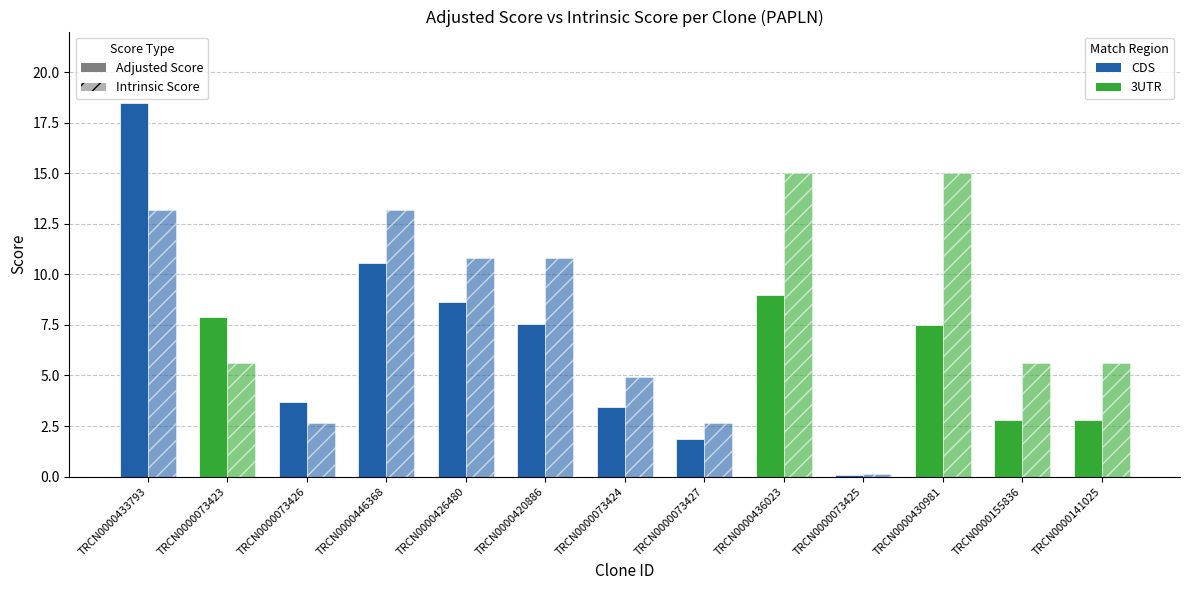

How many bars are there in each group?

2